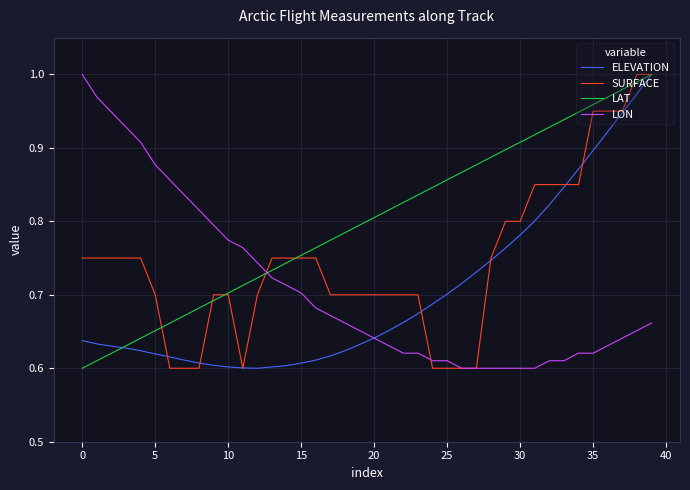

How many times do LAT and LON cross each other?

1